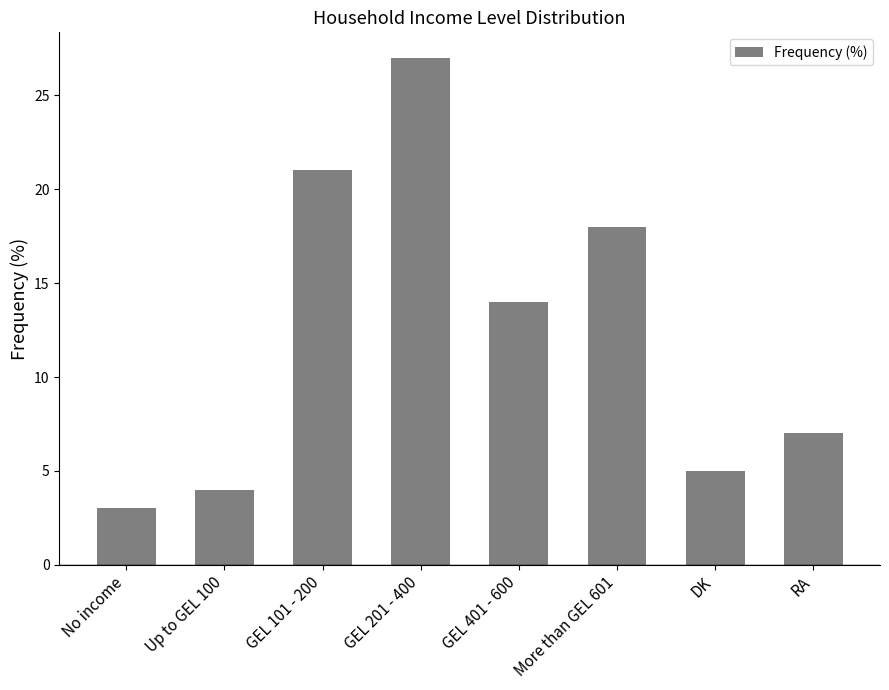

At which label is the value closest to 15?

GEL 401 - 600